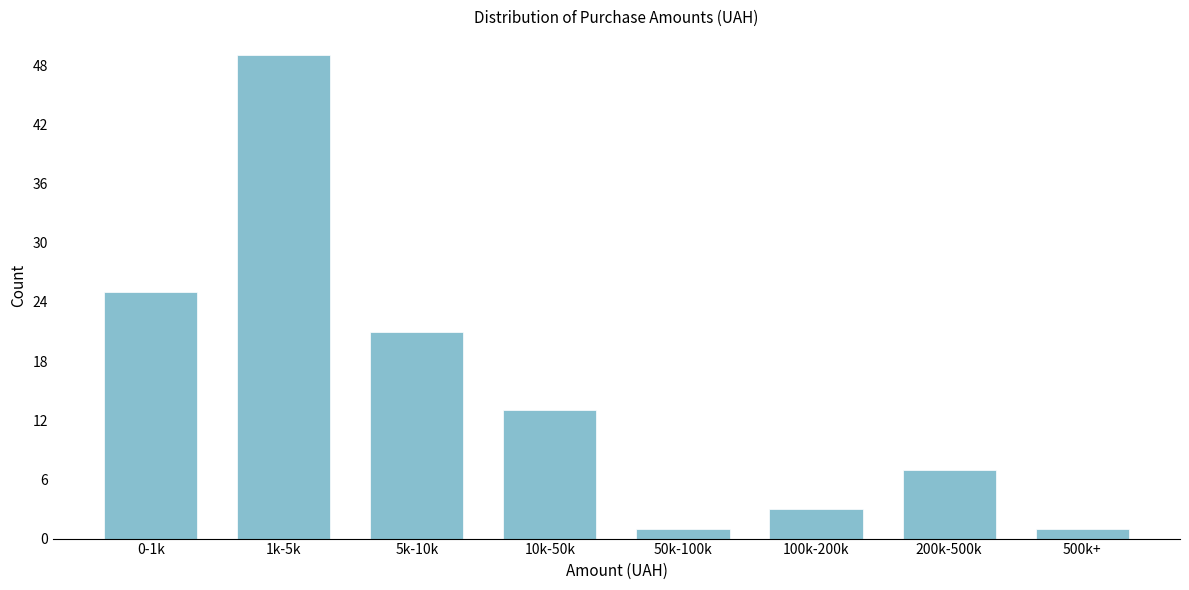

Reading right to left, transcribe all the data shown in this chart.

1	7	3	1	13	21	49	25